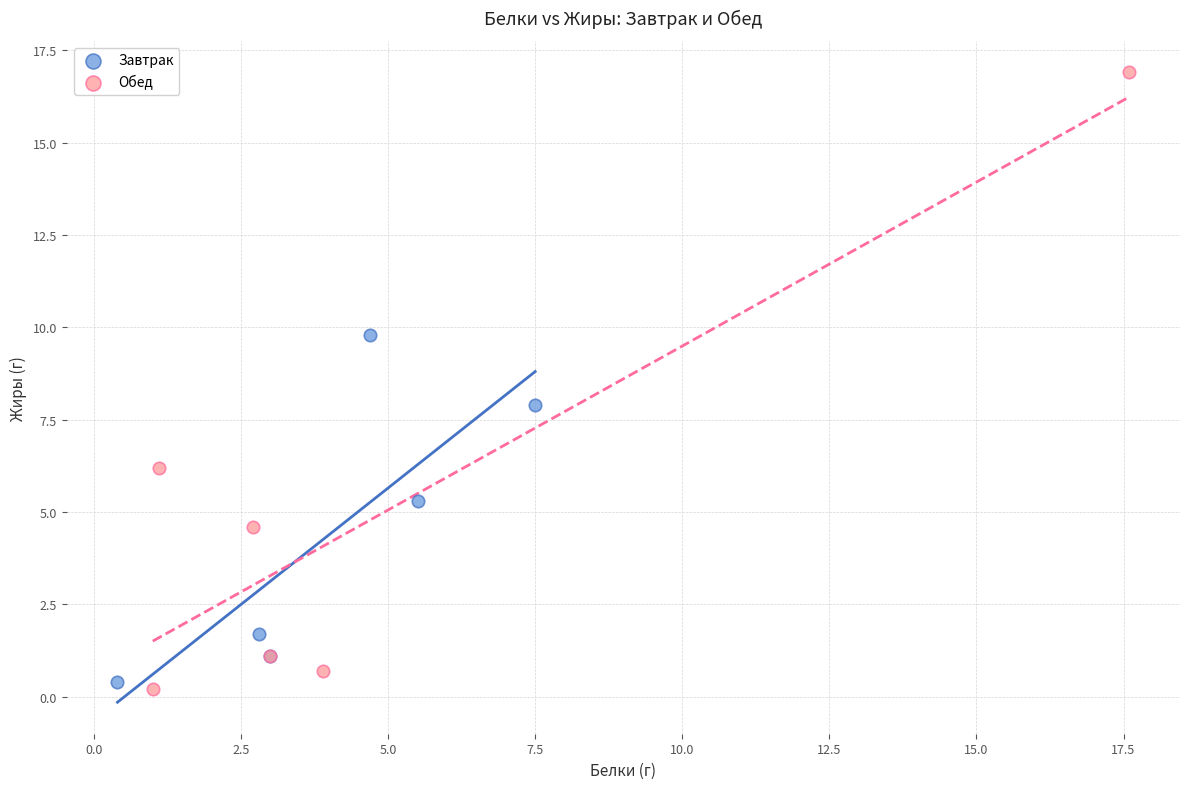

Which series has the widest spread of Y values?

Обед